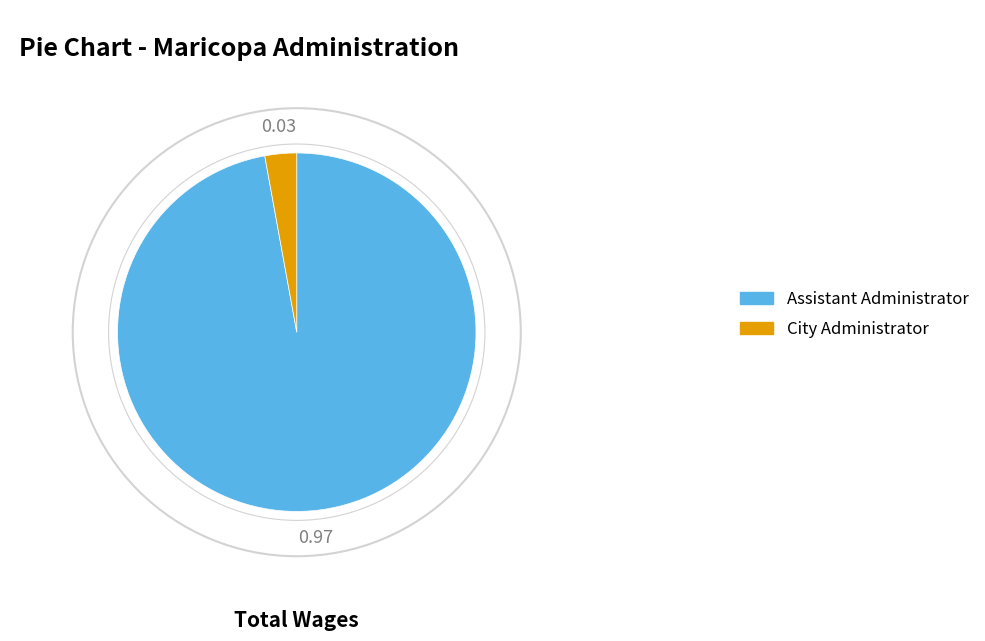

Between City Administrator and Assistant Administrator, which is larger?

Assistant Administrator